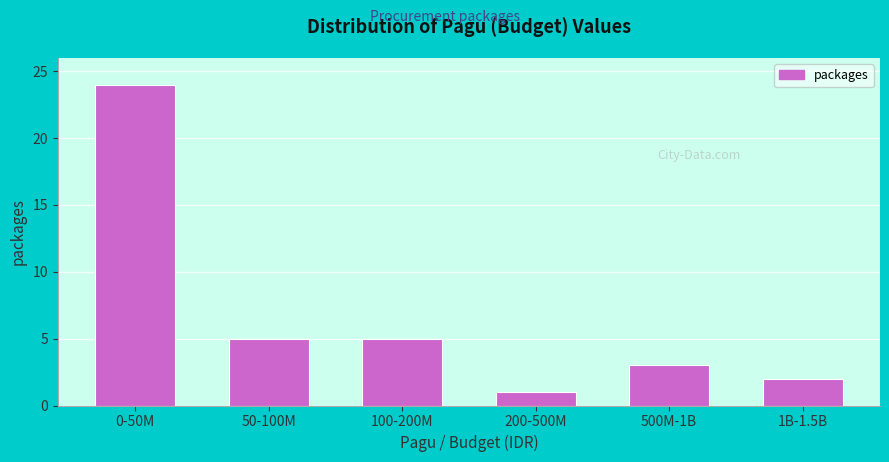

Reading left to right, what are all the values shown in this chart?

24	5	5	1	3	2